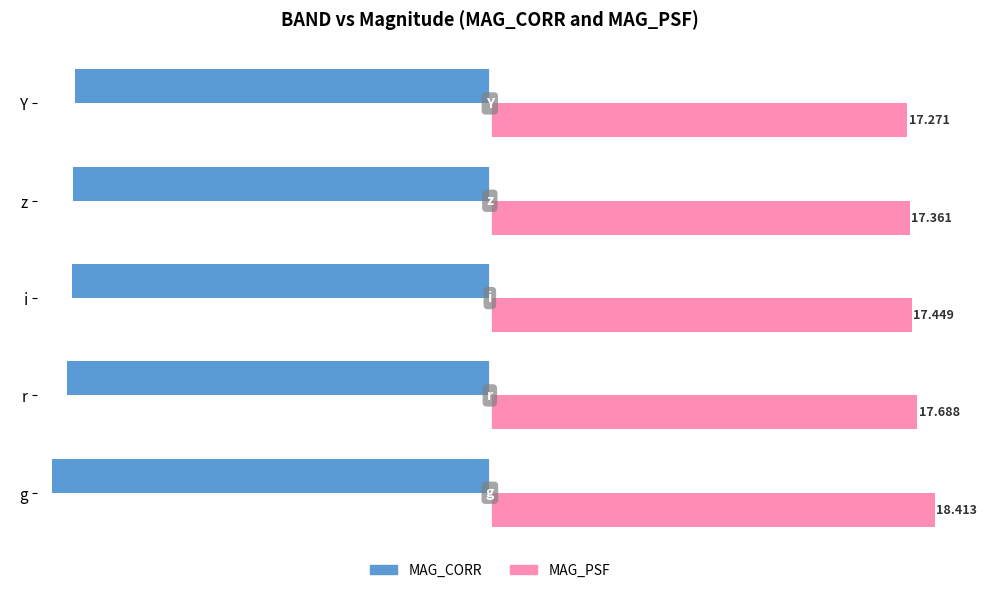

What are all the series names shown in the legend?

MAG_CORR, MAG_PSF